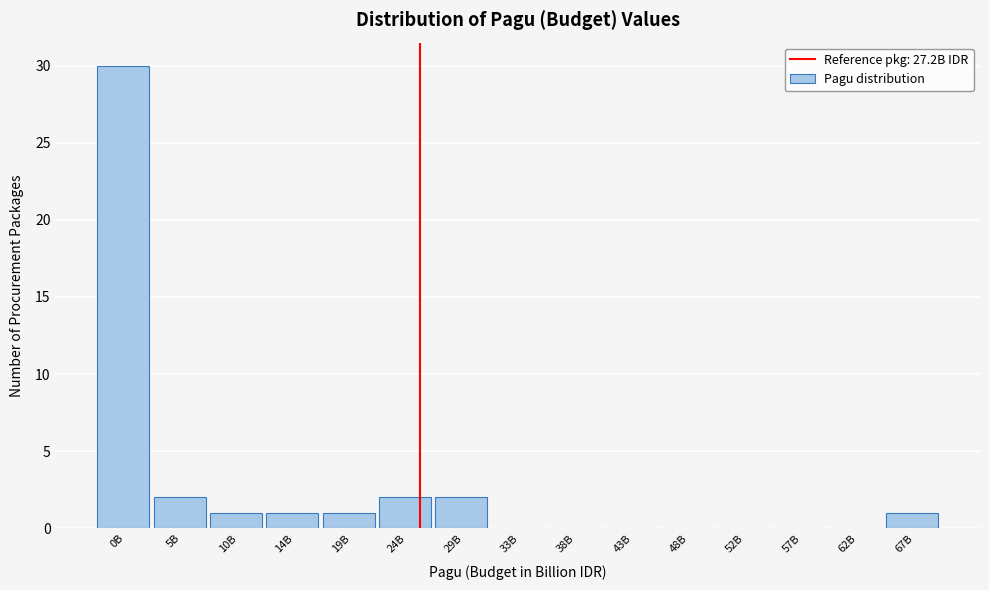

Reading right to left, extract all data points from this chart.

67B=1	62B=0	57B=0	52B=0	48B=0	43B=0	38B=0	33B=0	29B=2	24B=2	19B=1	14B=1	10B=1	5B=2	0B=30